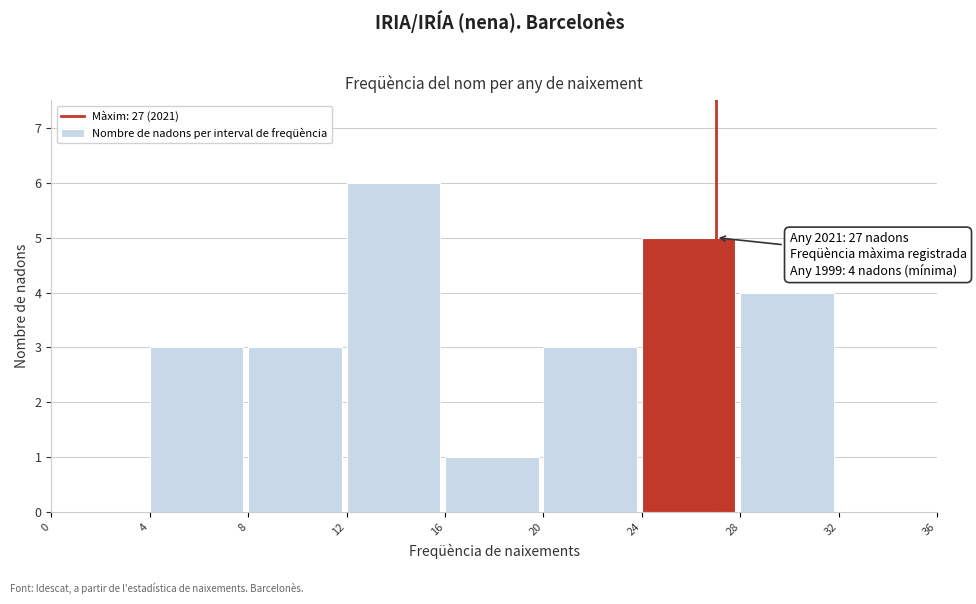

Over which range of the x-axis is the bar tallest?

12 to 16